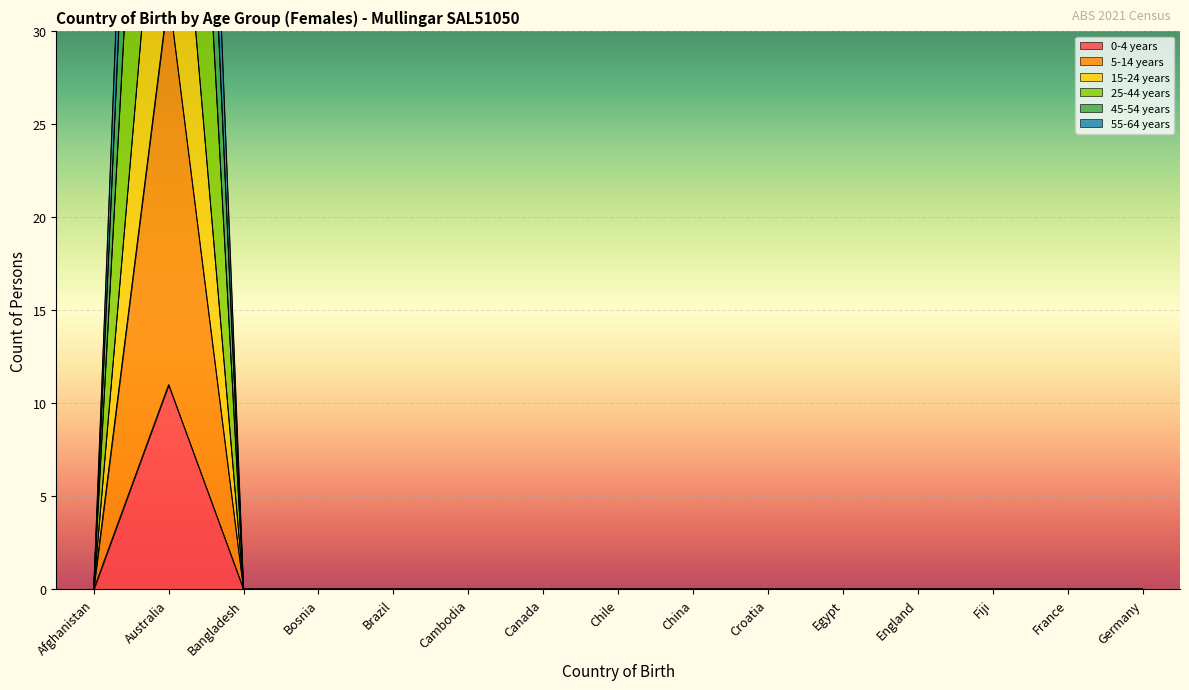

What is the label of the 8th point from the right?

Chile